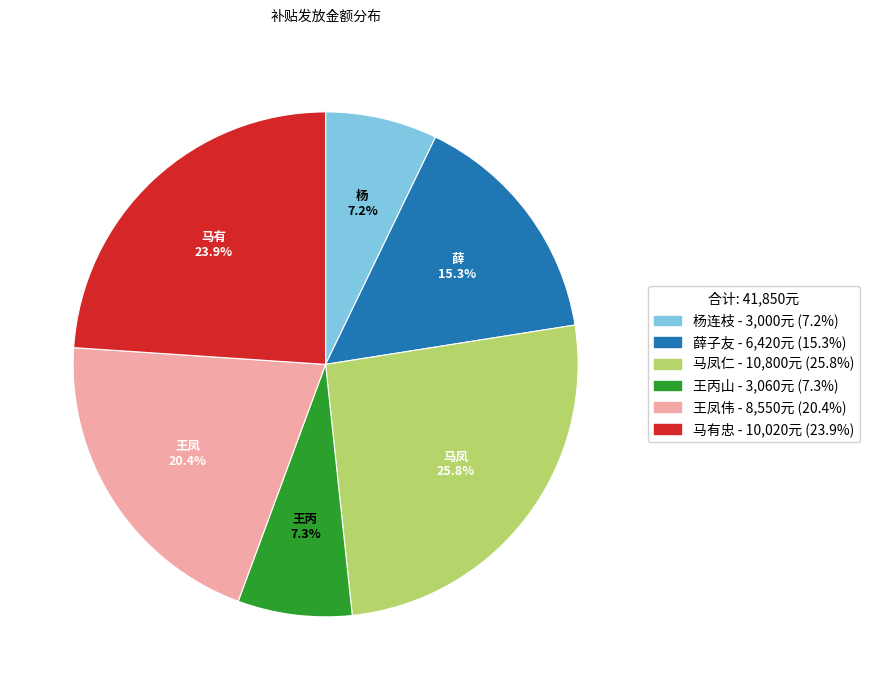

What is the largest slice in the pie chart?

马凤仁